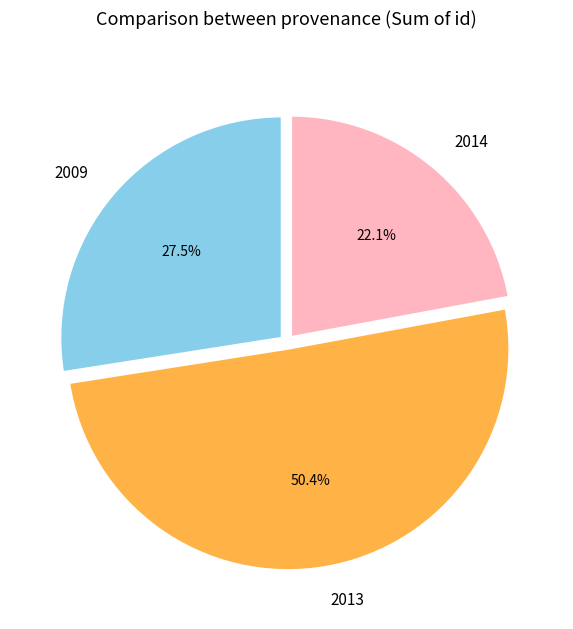

How many segments does this pie chart have?

3